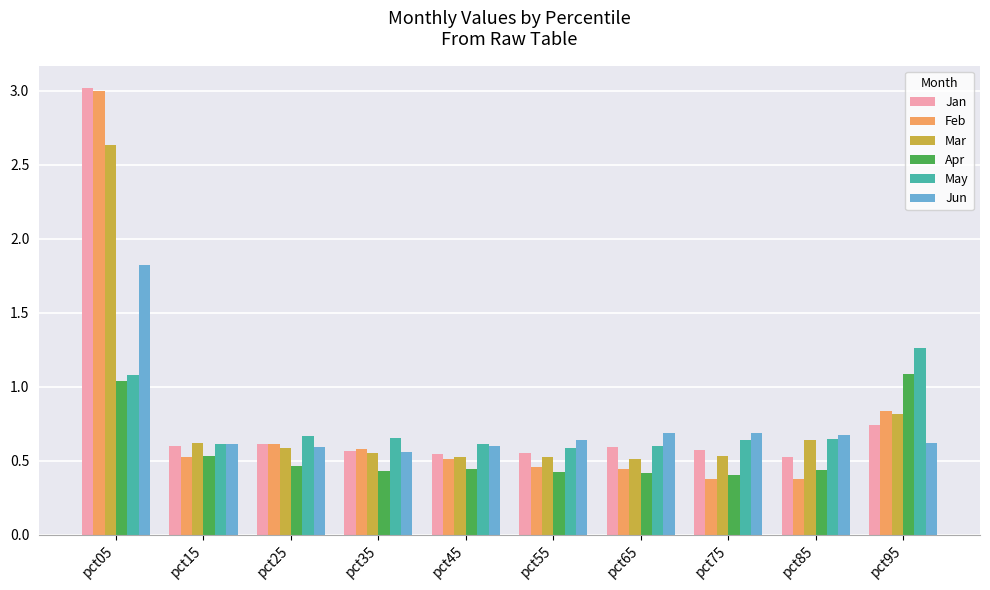

Which series has the largest range (max minus min)?

Feb